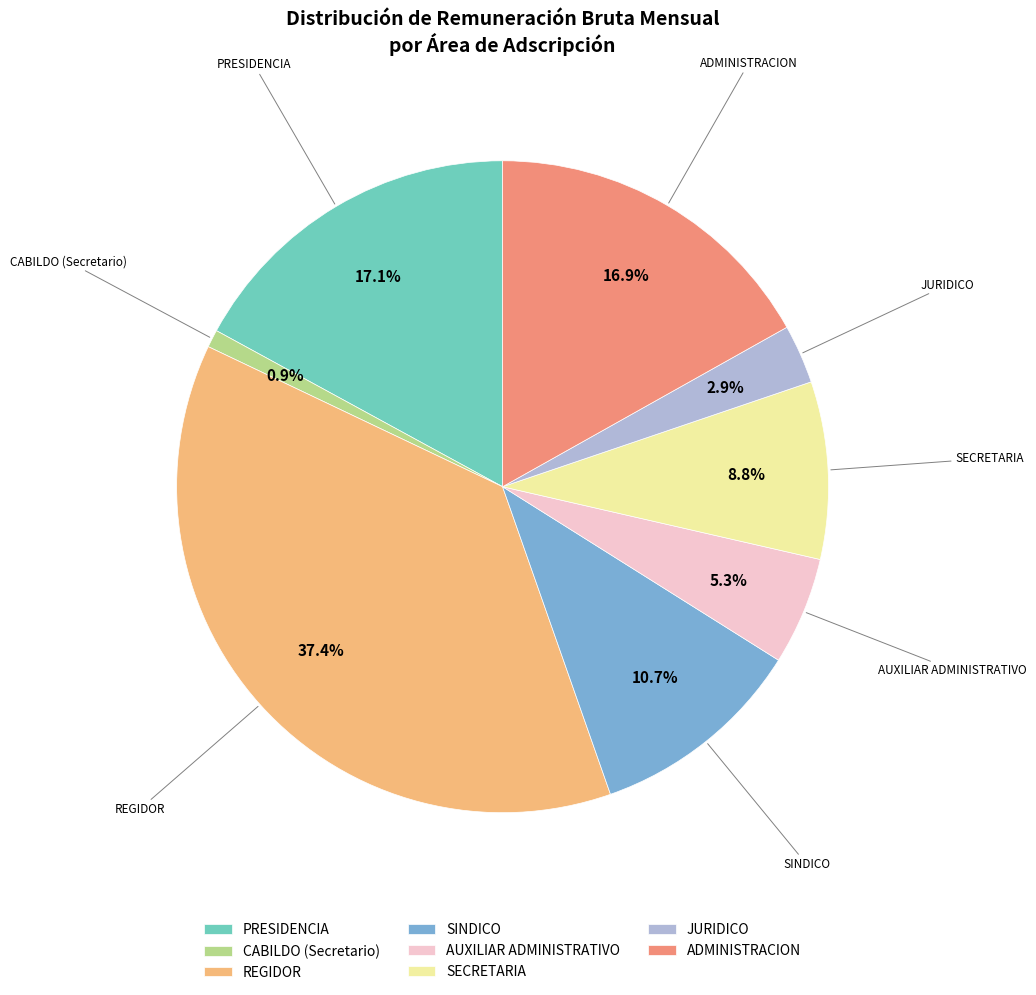

Which category has the biggest portion of the pie?

REGIDOR